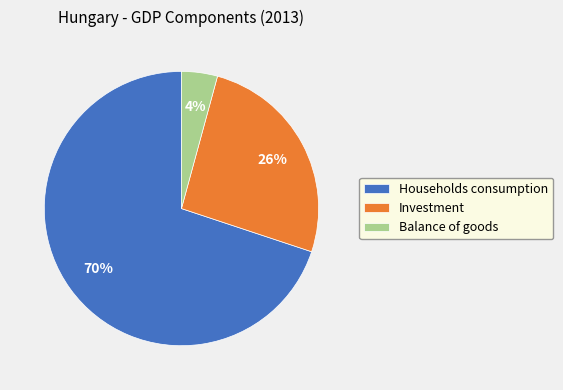

True or false: Households consumption accounts for 78% of the total.

False